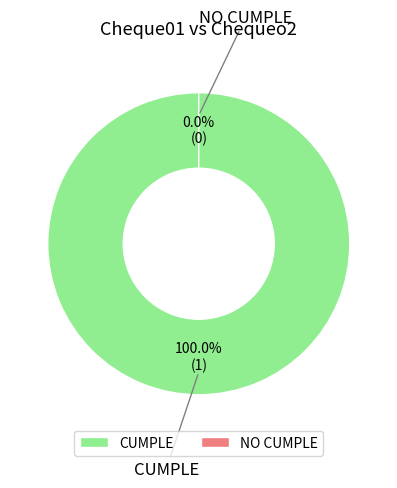

Which category has the biggest portion of the pie?

CUMPLE